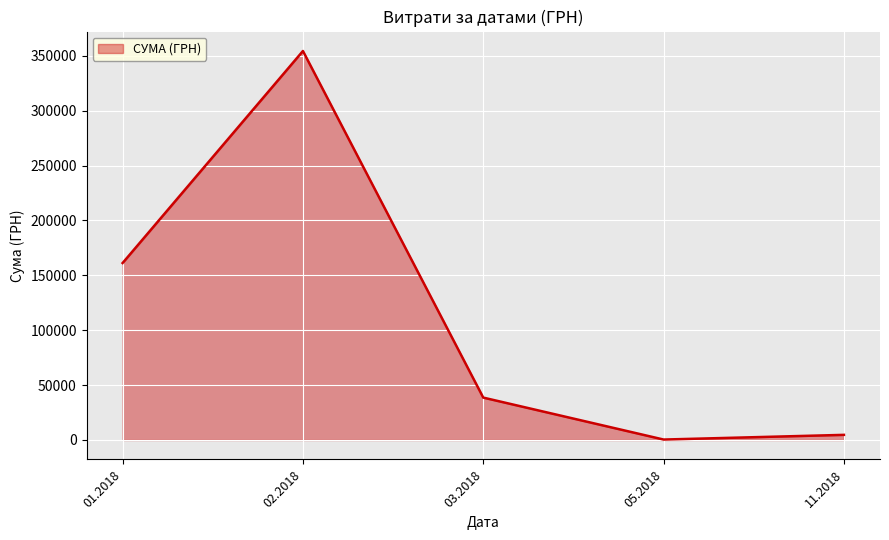

The value at 02.2018 is 354414.6. True or false?

True